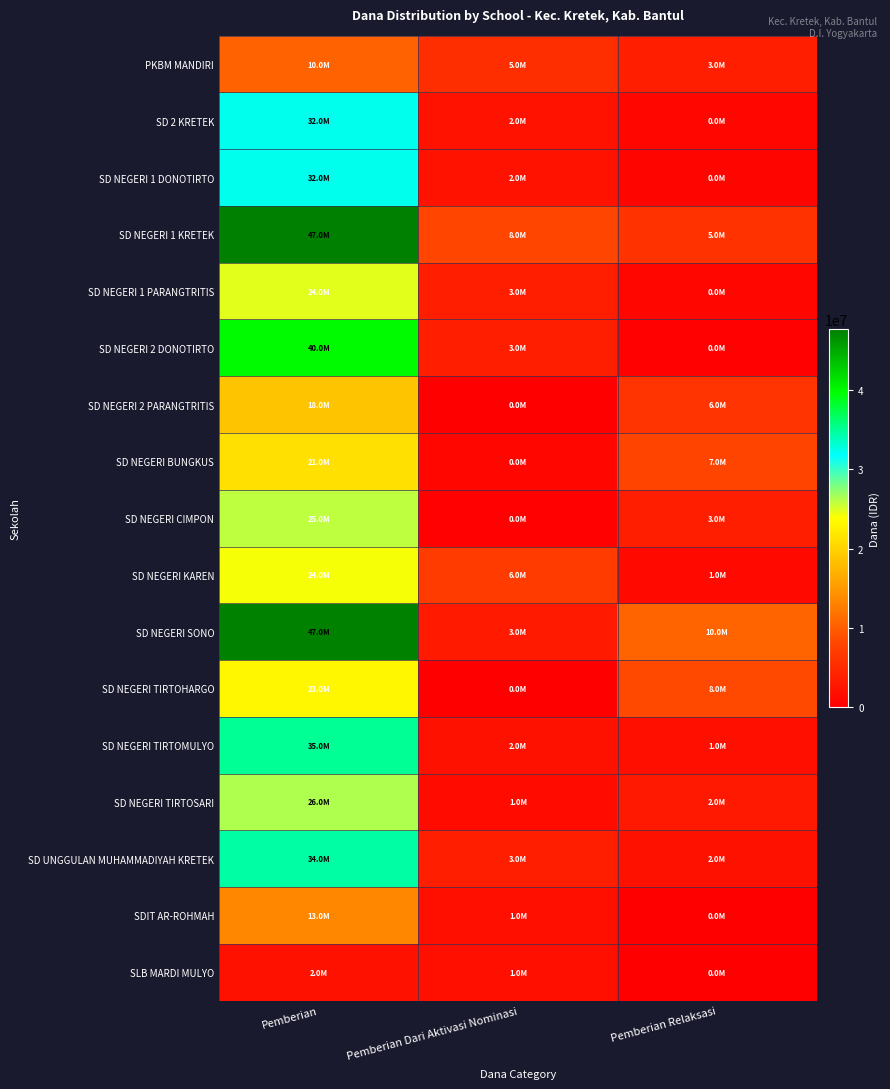

At Pemberian, list the series in order from smallest to largest.

SLB MARDI MULYO, PKBM MANDIRI, SDIT AR-ROHMAH, SD NEGERI 2 PARANGTRITIS, SD NEGERI BUNGKUS, SD NEGERI TIRTOHARGO, SD NEGERI KAREN, SD NEGERI 1 PARANGTRITIS, SD NEGERI CIMPON, SD NEGERI TIRTOSARI, SD 2 KRETEK, SD NEGERI 1 DONOTIRTO, SD UNGGULAN MUHAMMADIYAH KRETEK, SD NEGERI TIRTOMULYO, SD NEGERI 2 DONOTIRTO, SD NEGERI SONO, SD NEGERI 1 KRETEK